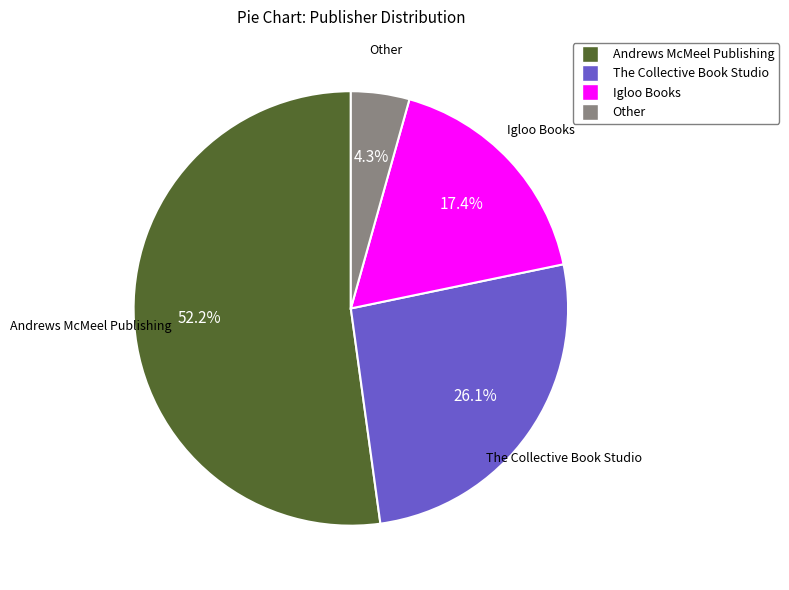

Rank the categories by value from lowest to highest.

Other, Igloo Books, The Collective Book Studio, Andrews McMeel Publishing